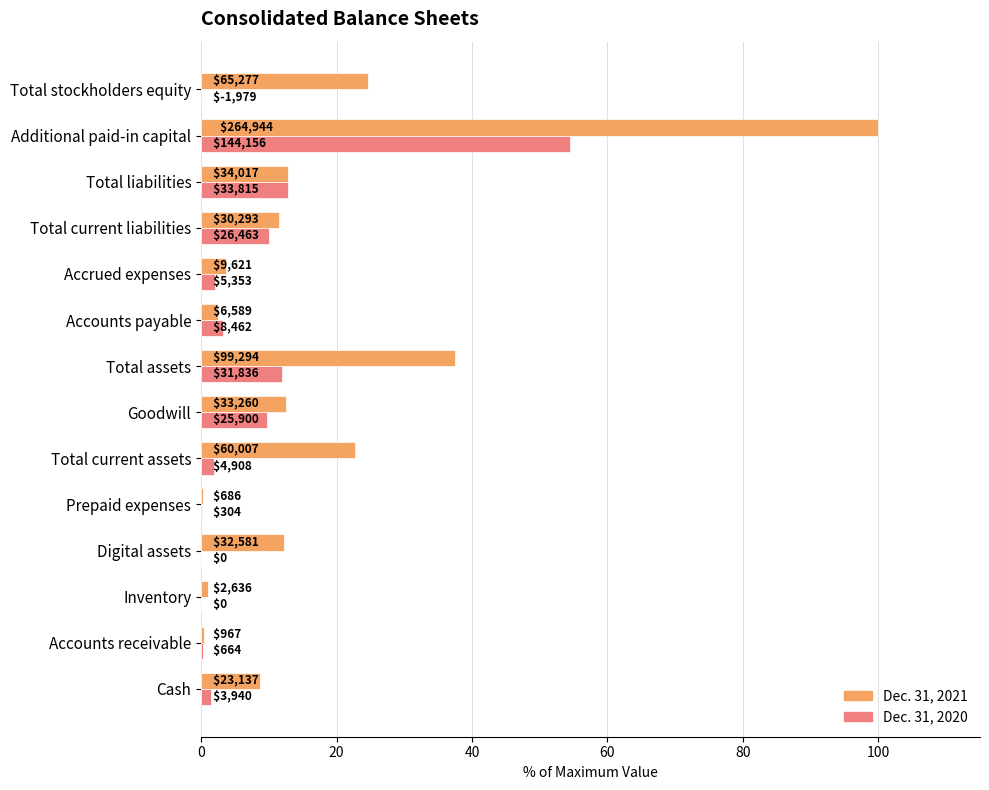

At how many categories does at least one series exceed 45?

1